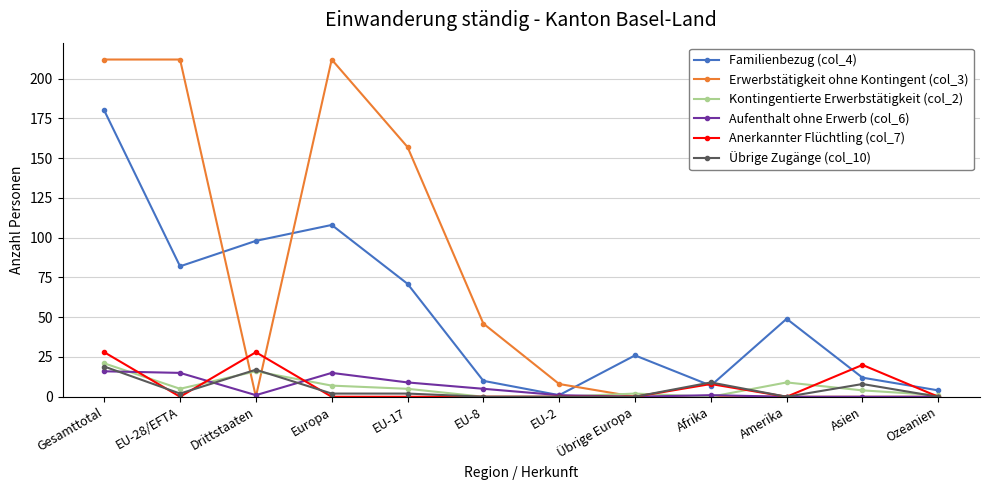

What is the greatest value displayed?

212